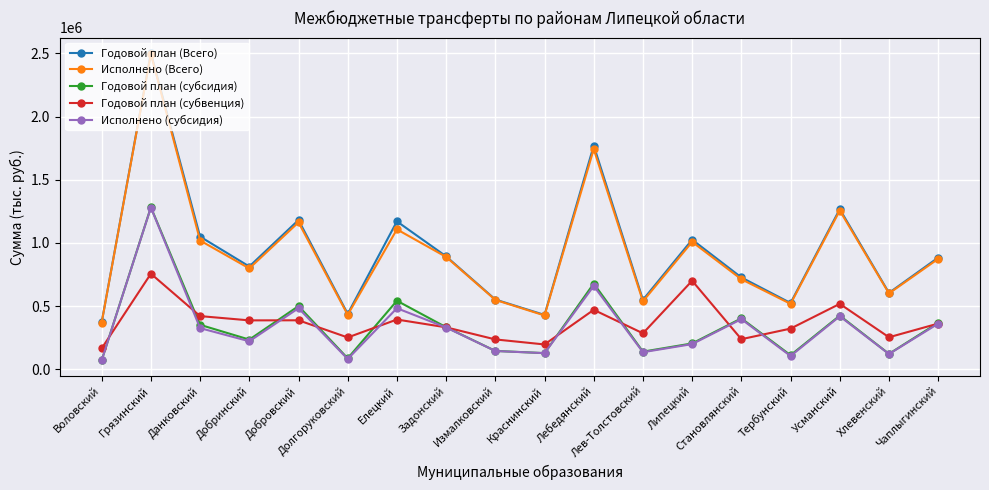

Where is the first local maximum for Годовой план (Всего)?

Грязинский